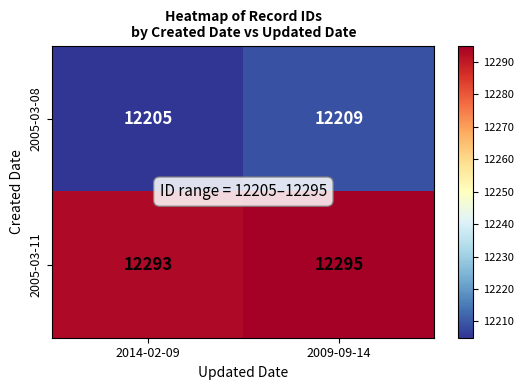

What is the sum of all 2005-03-11 values?

24588